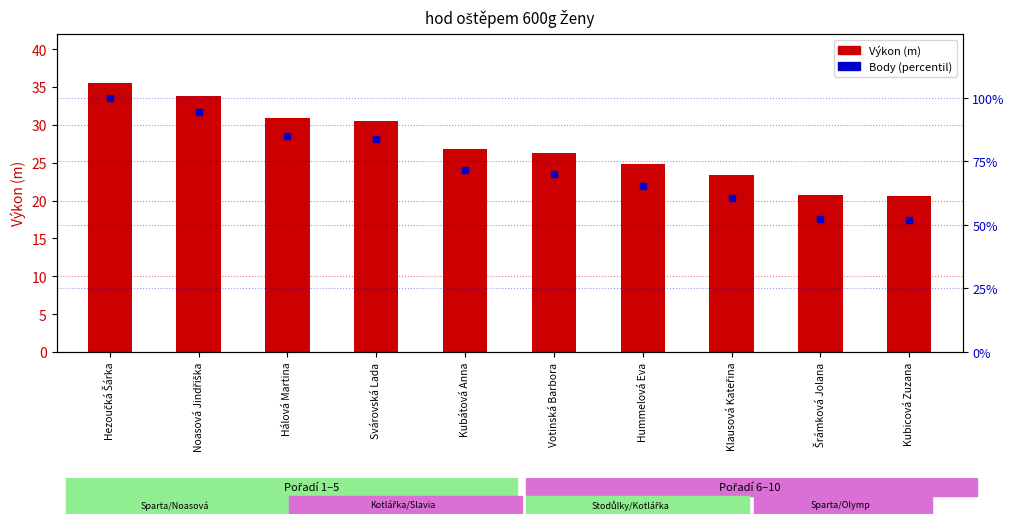

Rank the series by their average value, from highest to lowest.

Body (percentil), Výkon (m)